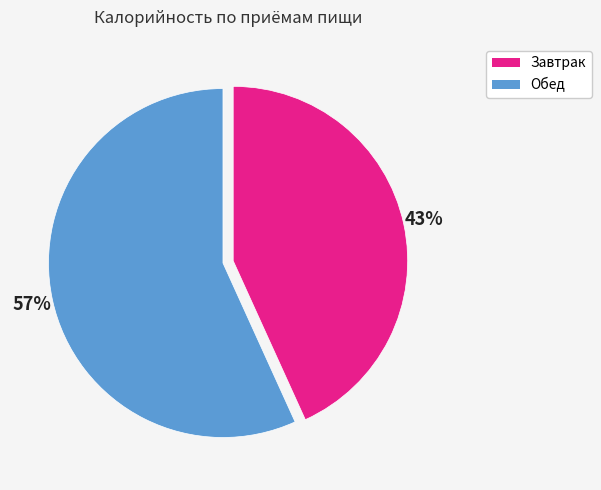

What is the ratio of the value at Завтрак to the value at Обед?

0.8